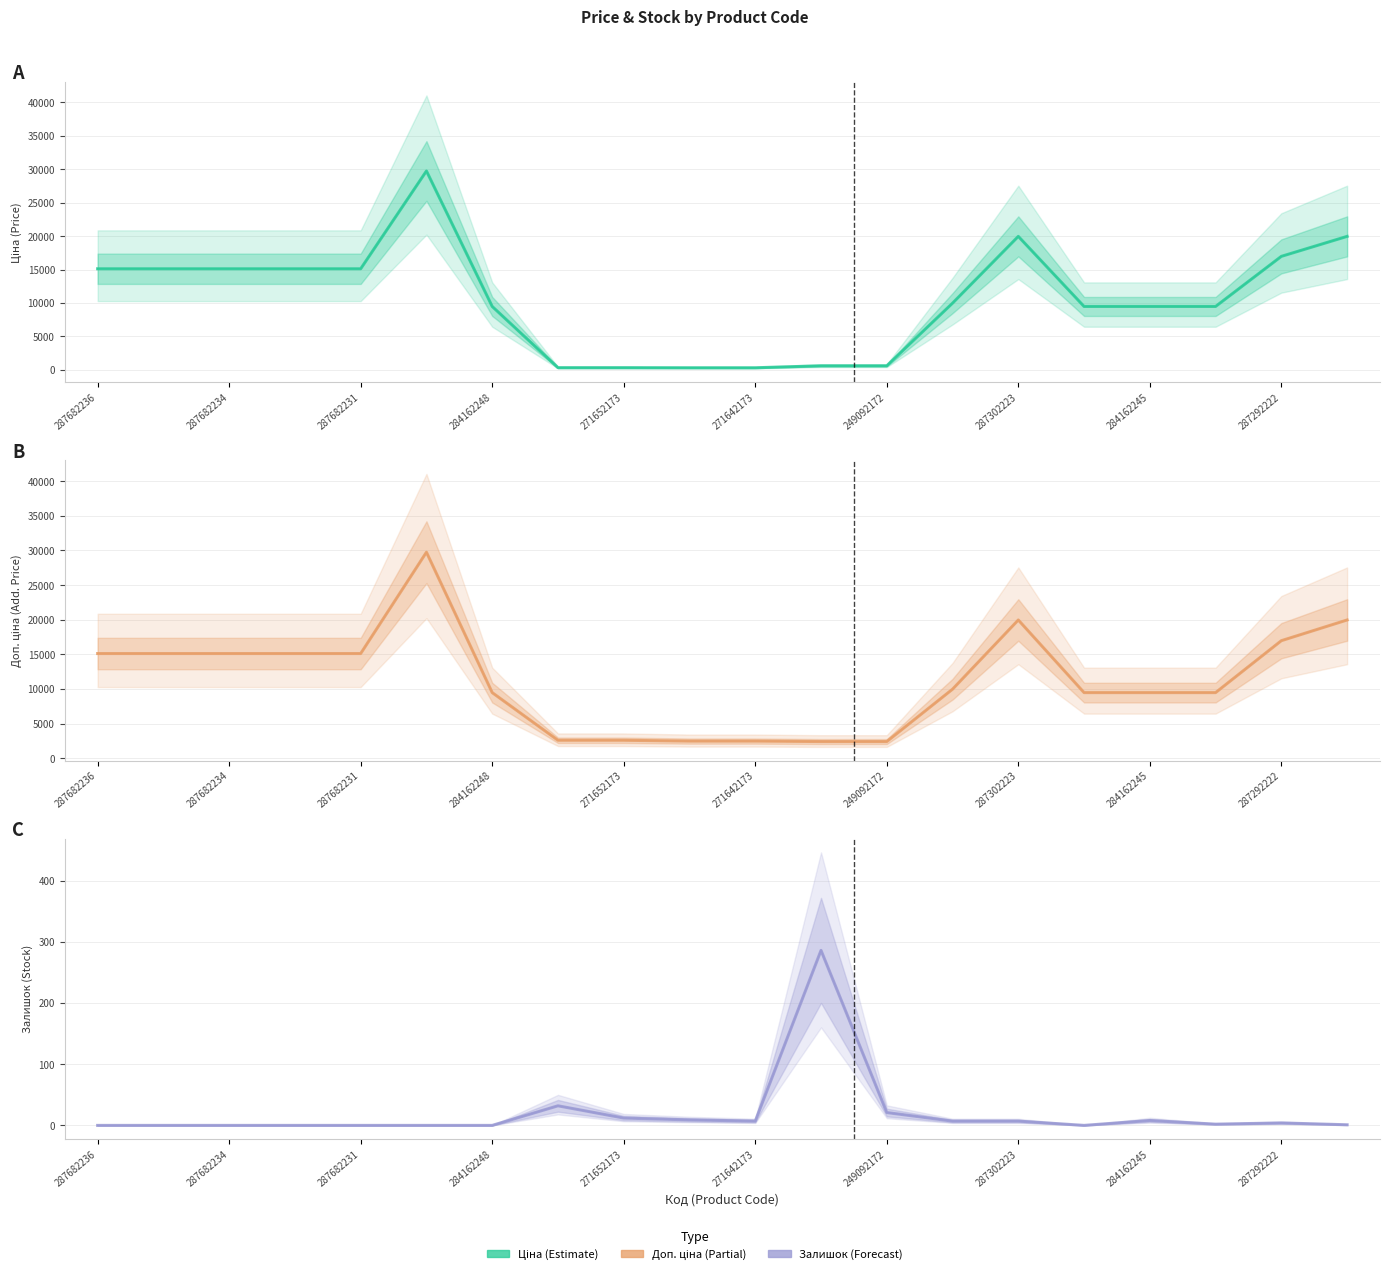

Where does the Доп. ціна (Add. Price) series first go above 9974?

287682236